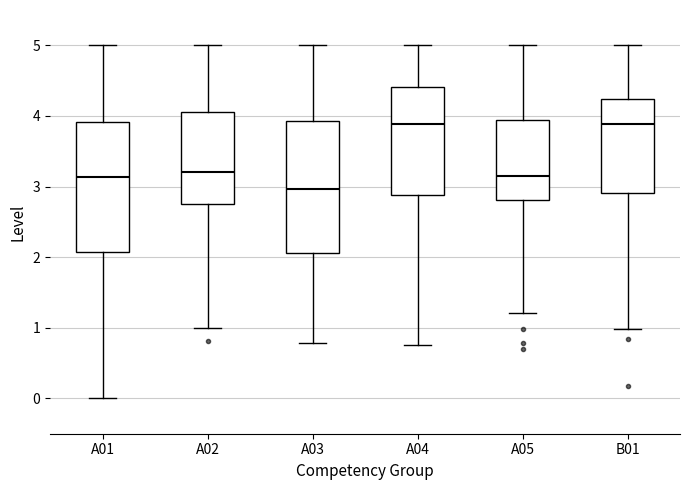

Reading left to right, read every box against the y-axis: the position of its median line, the range the box covers, and the ends of its whiskers. The values are not printed on the chart, so give them approximately, as read against the axis.

A01: median 3.1, box 2.1 to 3.9, whiskers 0.0 to 5.0
A02: median 3.2, box 2.8 to 4.1, whiskers 1.0 to 5.0
A03: median 3.0, box 2.1 to 3.9, whiskers 0.8 to 5.0
A04: median 3.9, box 2.9 to 4.4, whiskers 0.8 to 5.0
A05: median 3.2, box 2.8 to 3.9, whiskers 1.2 to 5.0
B01: median 3.9, box 2.9 to 4.2, whiskers 1.0 to 5.0